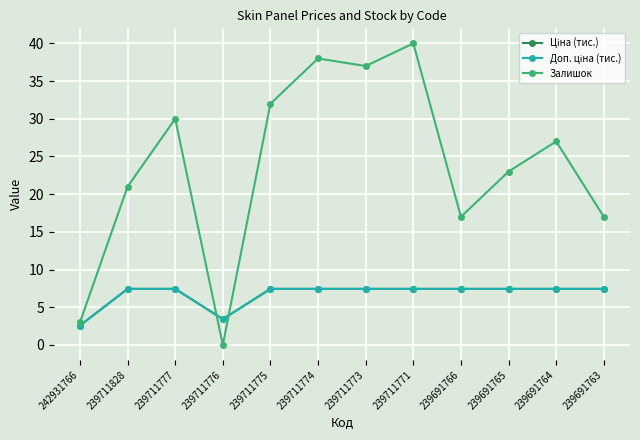

Count the number of categories in the chart.

12